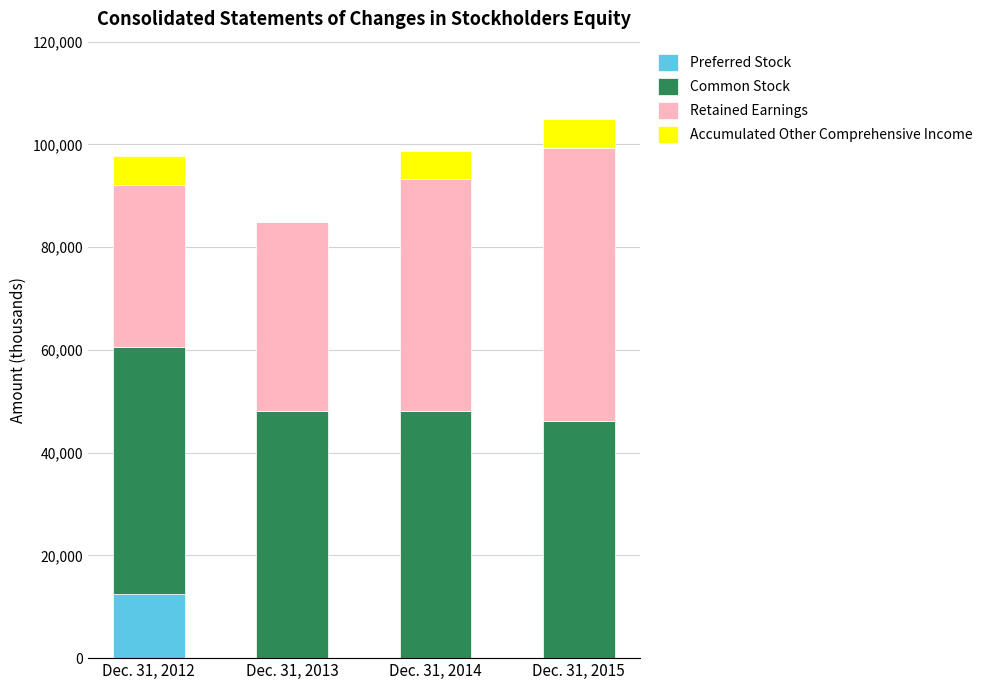

Which category has the highest value in the Preferred Stock series?

Dec. 31, 2012